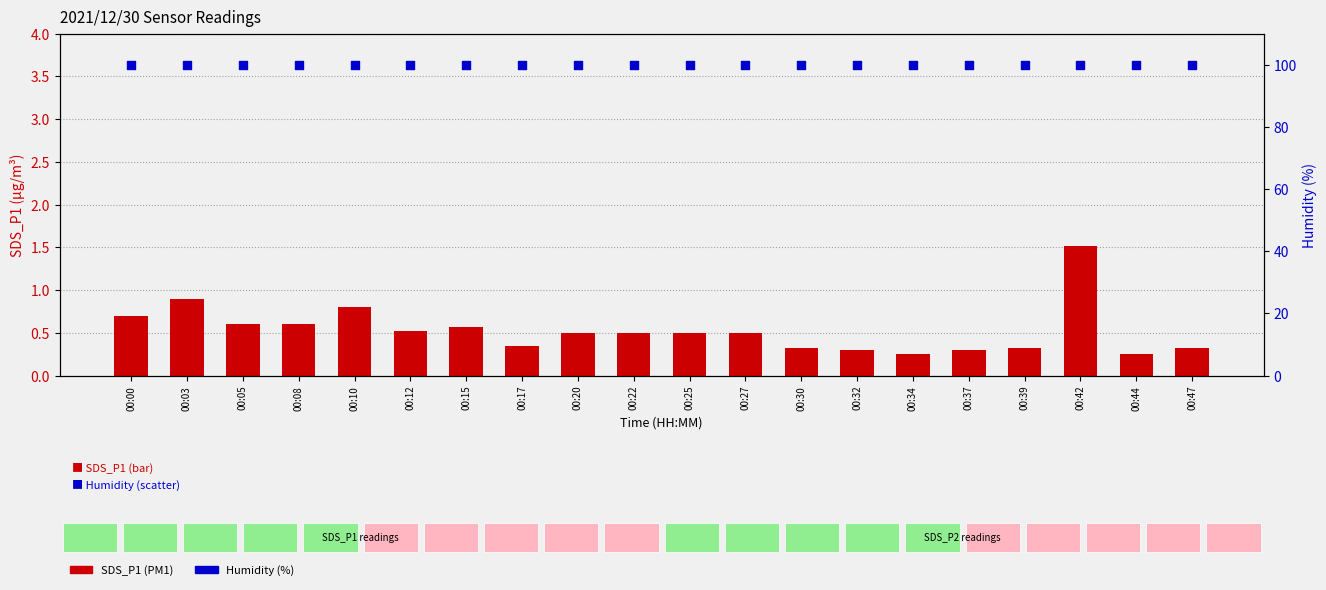

What is the total value across all series at 00:10?

100.7